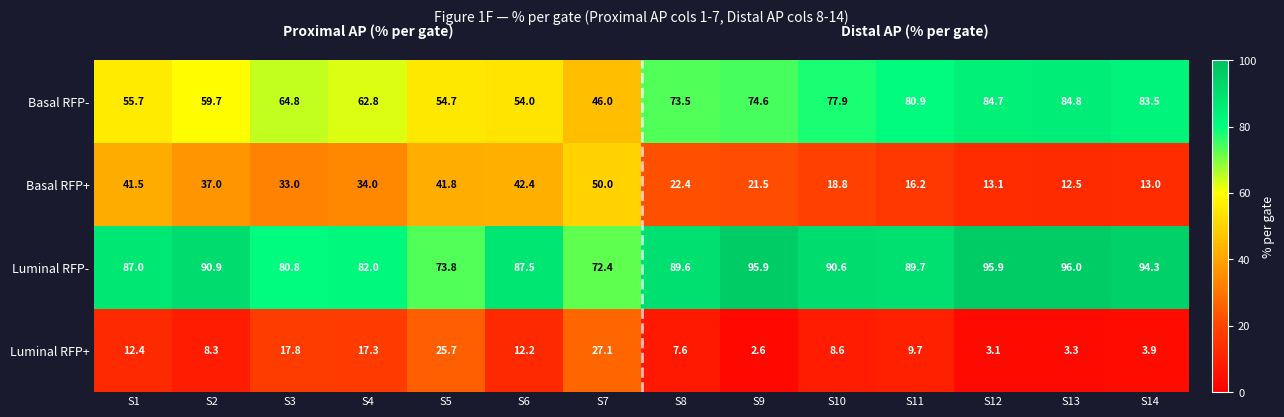

Which series has the largest range (max minus min)?

Basal RFP-